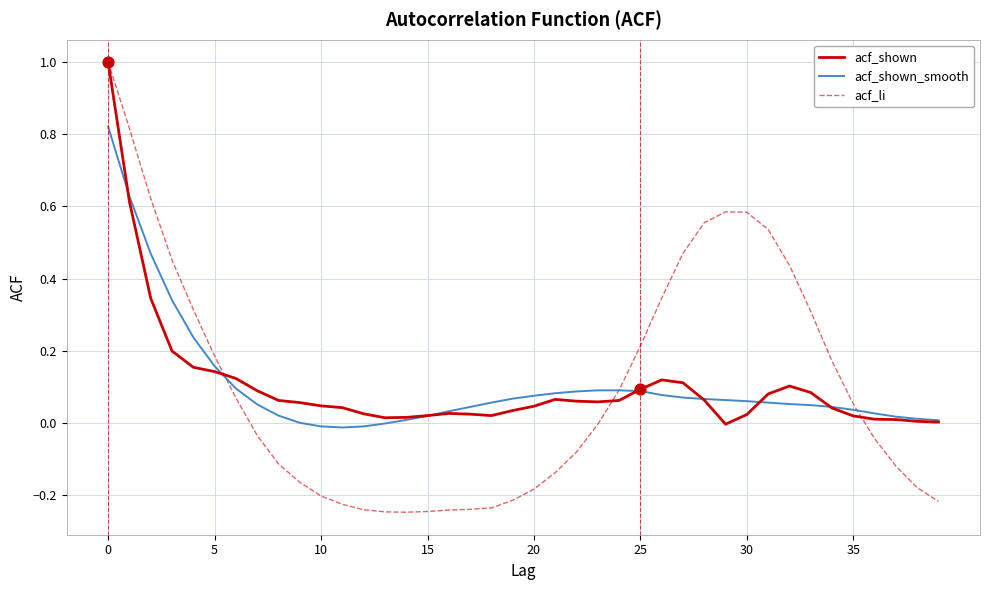

What are all the series names shown in the legend?

acf_shown, acf_shown_smooth, acf_li